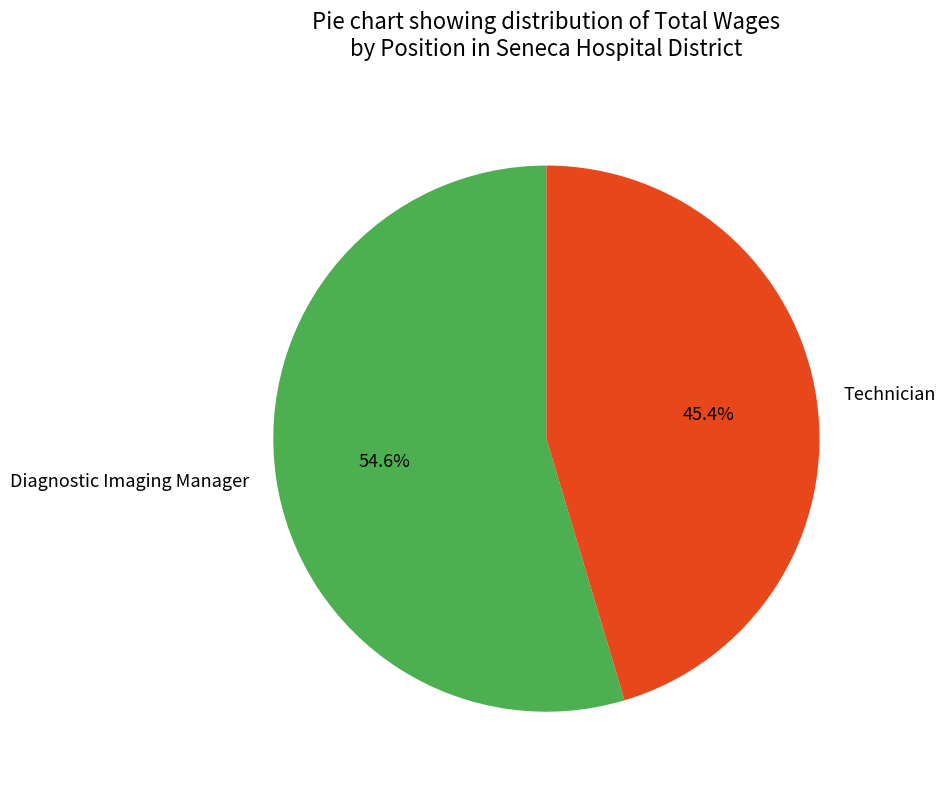

Count the number of slices in the pie.

2